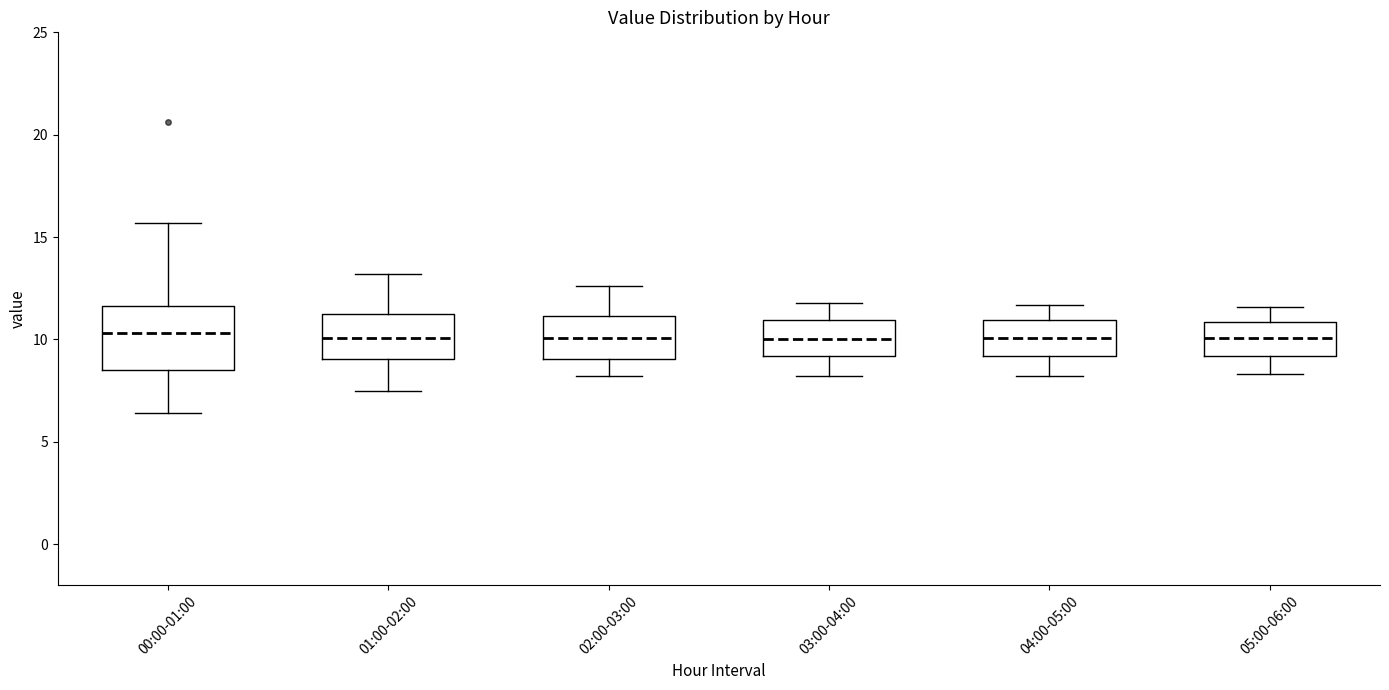

Reading left to right, transcribe this box plot: for each box, give where its median line is, the range the box spans, and where its two whiskers end, as read against the y-axis. The values are not printed on the chart, so give them approximately, as read against the axis.

00:00-01:00: median 10.5, box 8.5 to 11.5, whiskers 6.5 to 15.5
01:00-02:00: median 10.0, box 9.0 to 11.0, whiskers 7.5 to 13.0
02:00-03:00: median 10.0, box 9.0 to 11.0, whiskers 8.0 to 12.5
03:00-04:00: median 10.0, box 9.0 to 11.0, whiskers 8.0 to 12.0
04:00-05:00: median 10.0, box 9.0 to 11.0, whiskers 8.0 to 11.5
05:00-06:00: median 10.0, box 9.0 to 11.0, whiskers 8.5 to 11.5